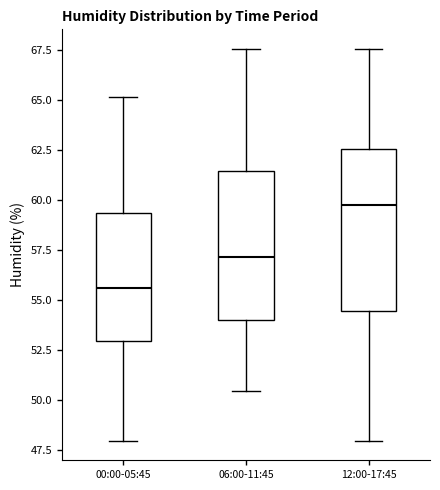

Reading left to right, read every box against the y-axis: the position of its median line, the range the box covers, and the ends of its whiskers. The values are not printed on the chart, so give them approximately, as read against the axis.

00:00-05:45: median 55.5, box 53.0 to 59.5, whiskers 48.0 to 65.0
06:00-11:45: median 57.0, box 54.0 to 61.5, whiskers 50.5 to 67.5
12:00-17:45: median 60.0, box 54.5 to 62.5, whiskers 48.0 to 67.5